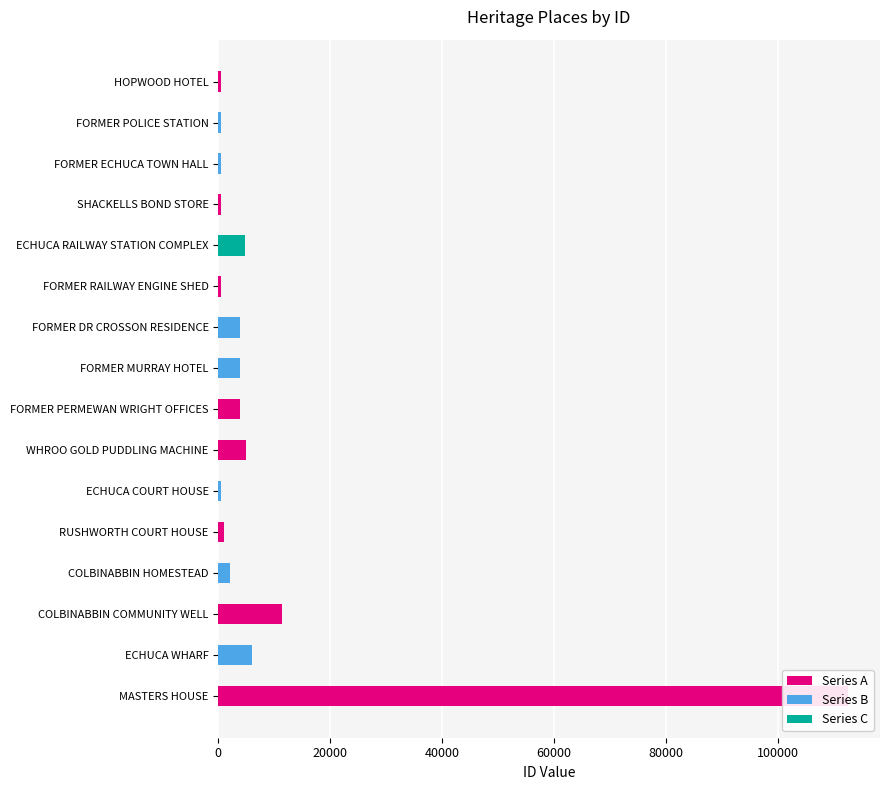

Approximately how many times larger is the value at ECHUCA WHARF compared to FORMER ECHUCA TOWN HALL?

14.6